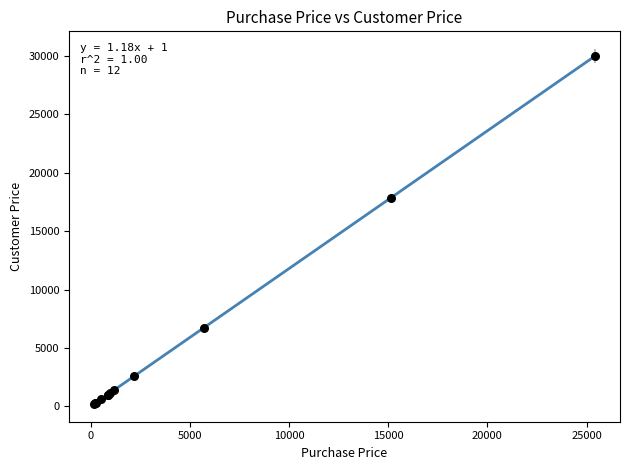

What Y value in the scatter plot is closest to 15099?

17841